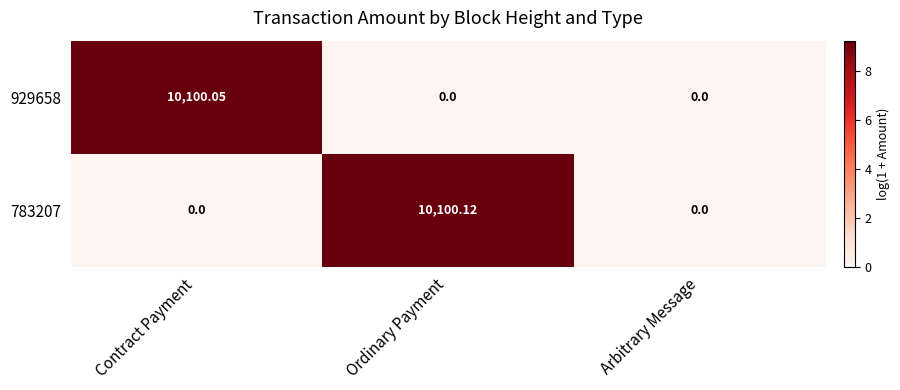

Is the value of 929658 at Contract Payment greater than the value of 783207 at Ordinary Payment?

No